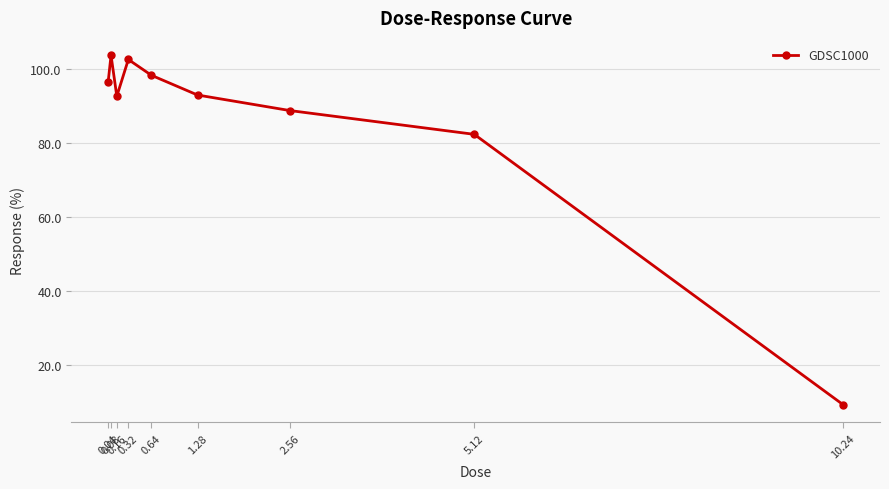

At which category does the data reach its first local valley?

0.16